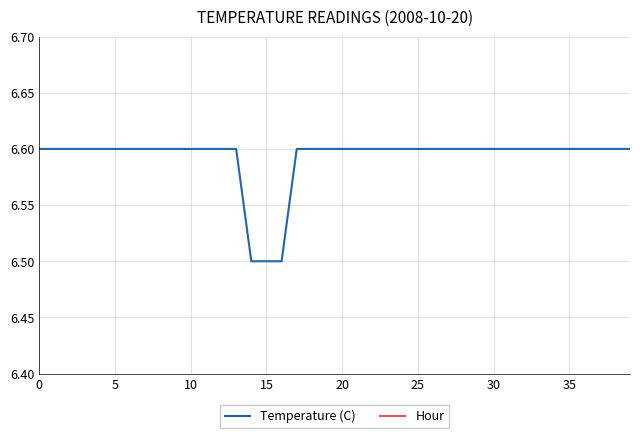

Which series has the largest total across all categories?

Temperature (C)